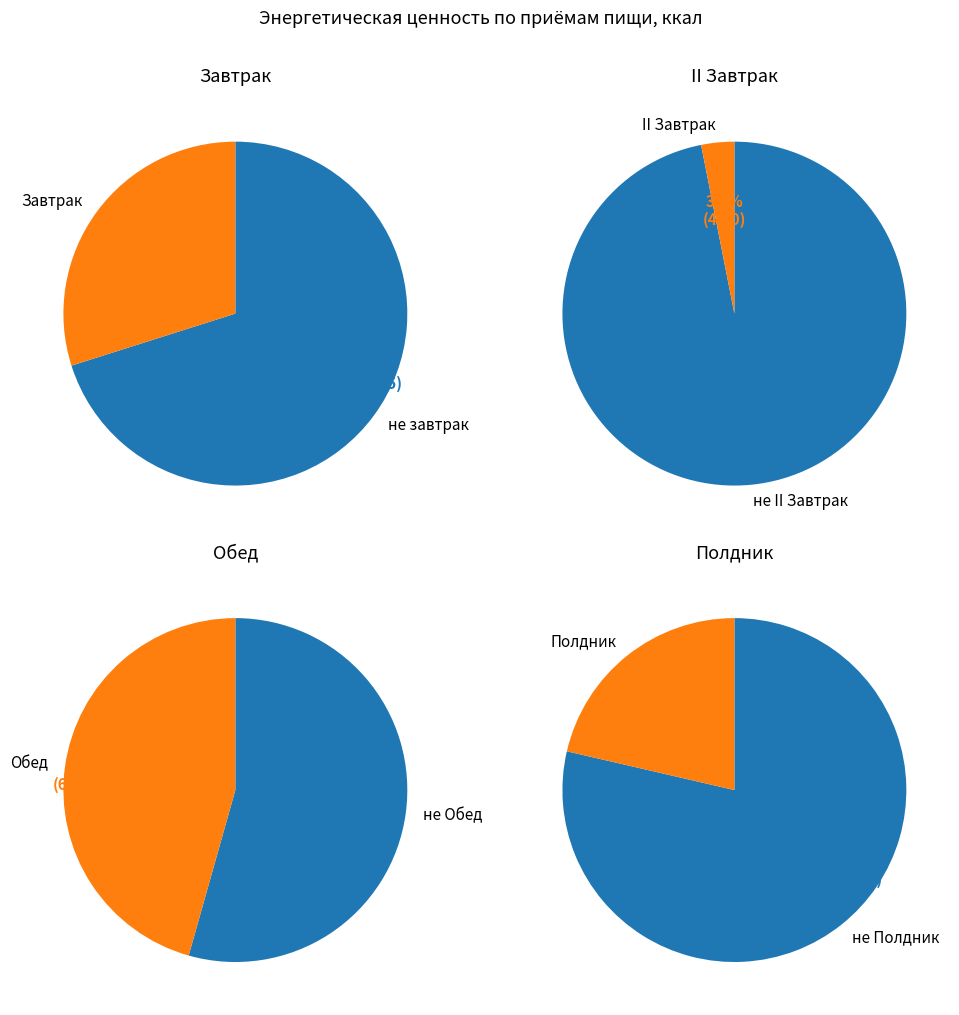

What percentage is the Полдник slice, to the nearest percent?

21%